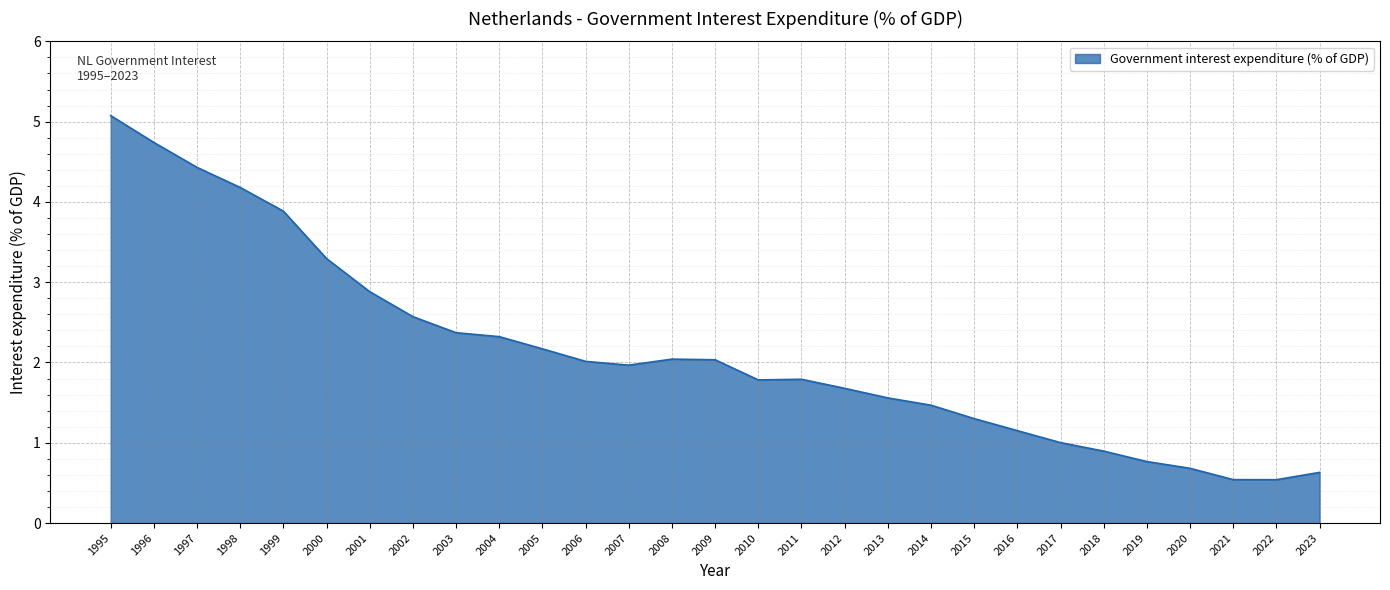

Which has a higher value, 2021 or 2020?

2020